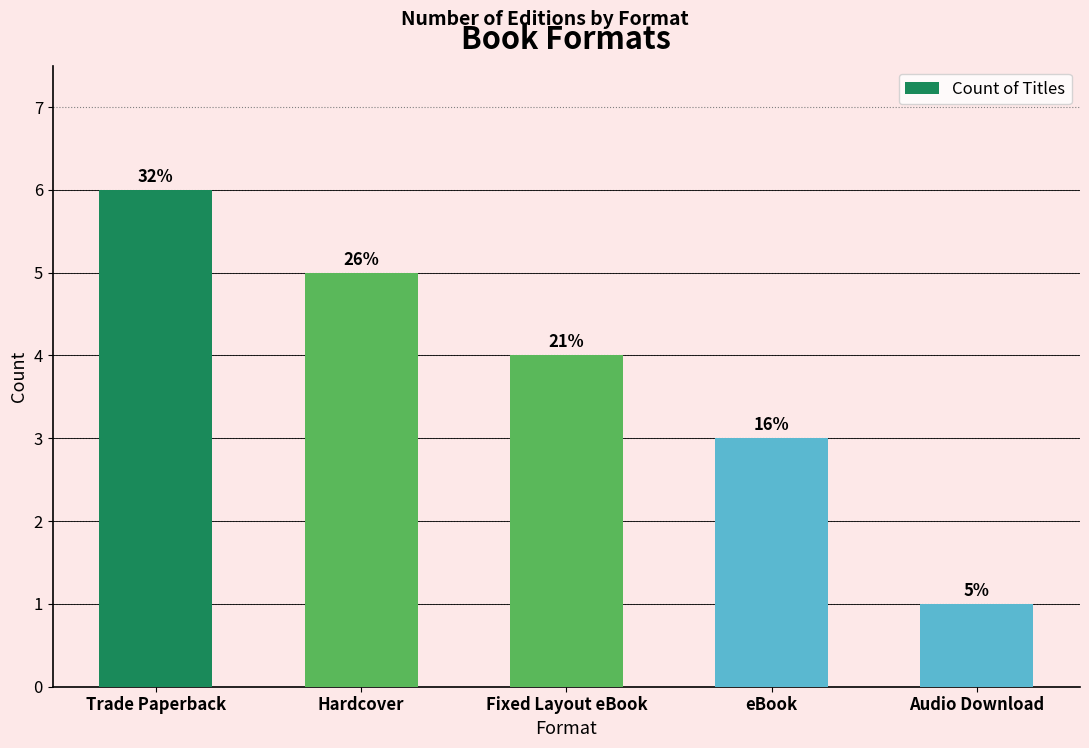

How many bars are there in total?

5